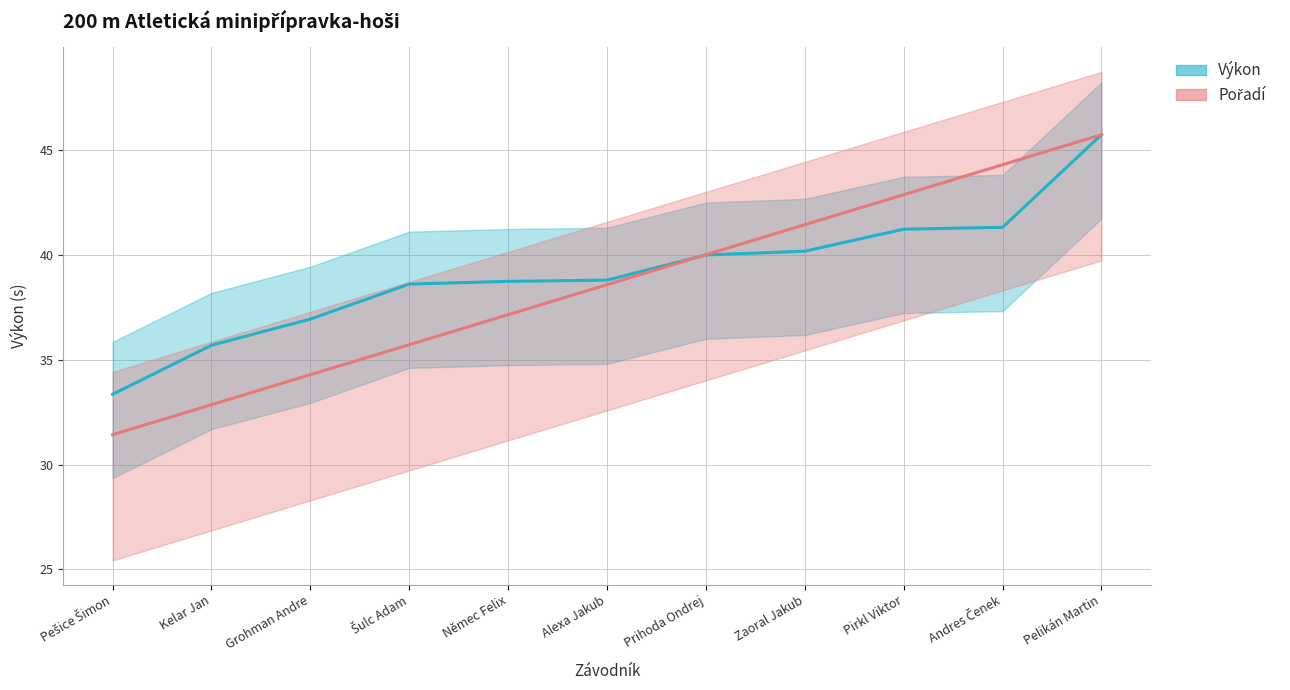

At which category is the sum across all series the highest?

Pelikán Martin